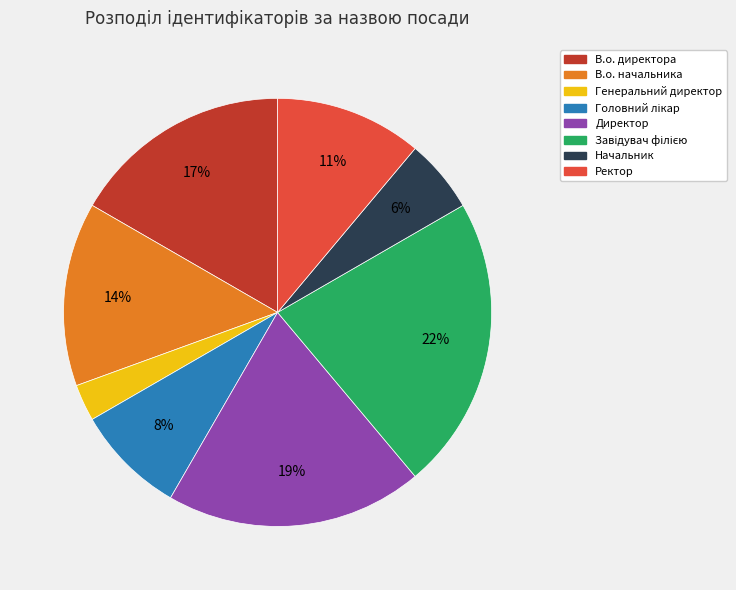

To the nearest percent, what portion does Директор represent?

19%